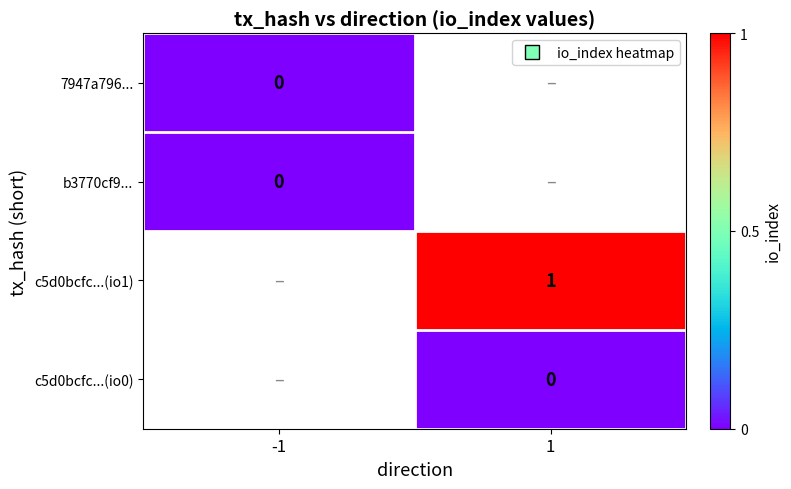

How many series are shown in this chart?

4